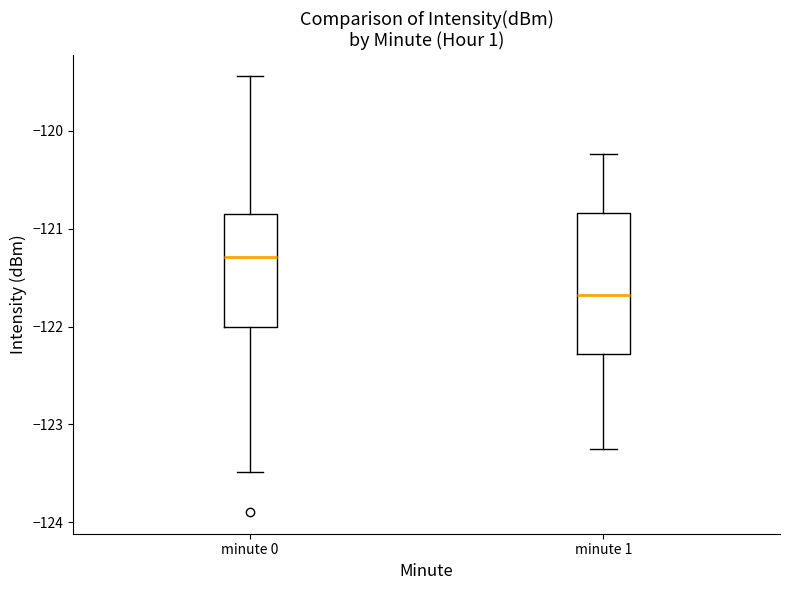

Reading left to right, read every box against the y-axis: the position of its median line, the range the box covers, and the ends of its whiskers. The values are not printed on the chart, so give them approximately, as read against the axis.

minute 0: median -121.3, box -122.0 to -120.8, whiskers -123.5 to -119.4
minute 1: median -121.7, box -122.3 to -120.8, whiskers -123.3 to -120.2